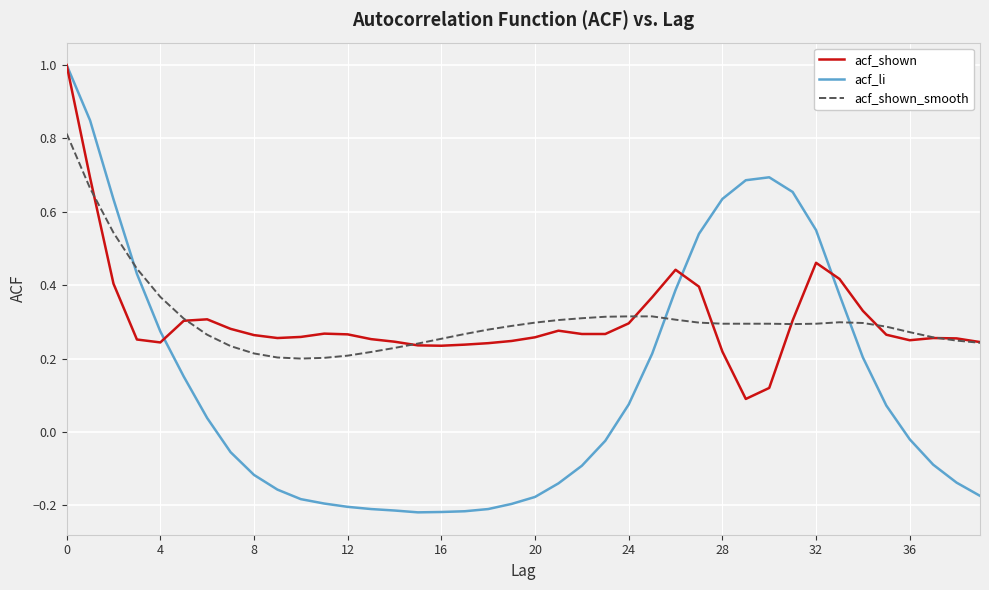

Which series has the widest spread of values?

acf_li